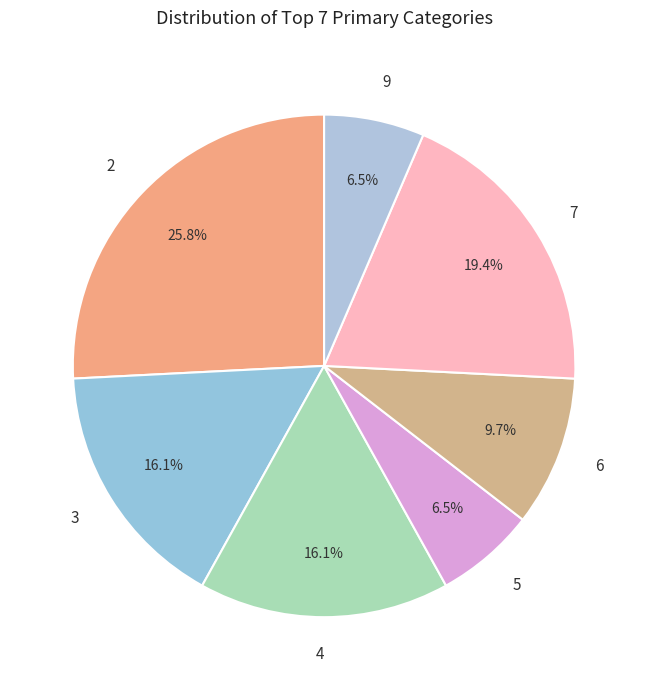

Is 6 the majority of the pie?

No